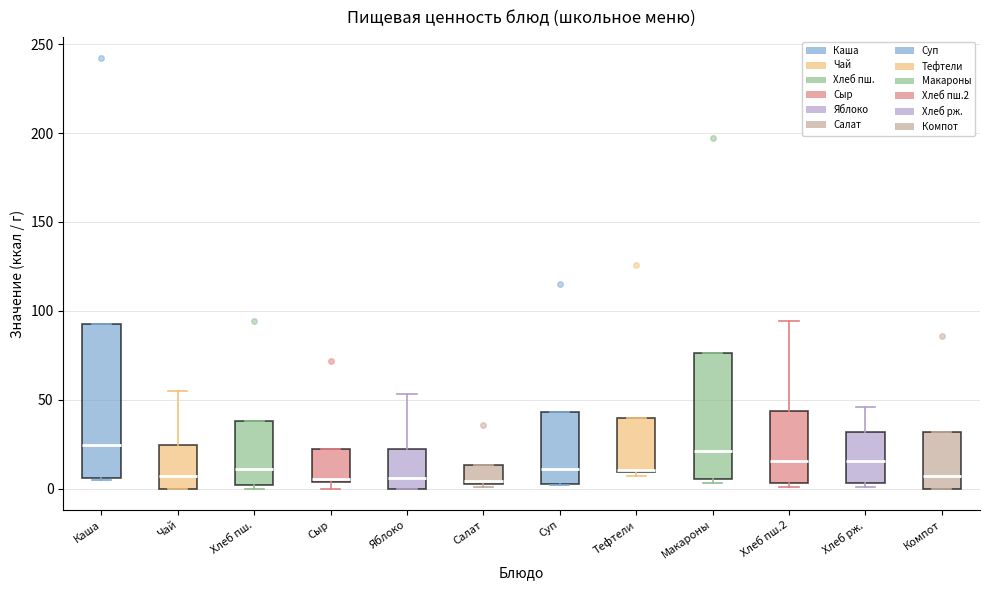

Where is the lower edge of the box for Салат on the y-axis? The values are not printed on the chart, so give them approximately, as read against the axis.

5